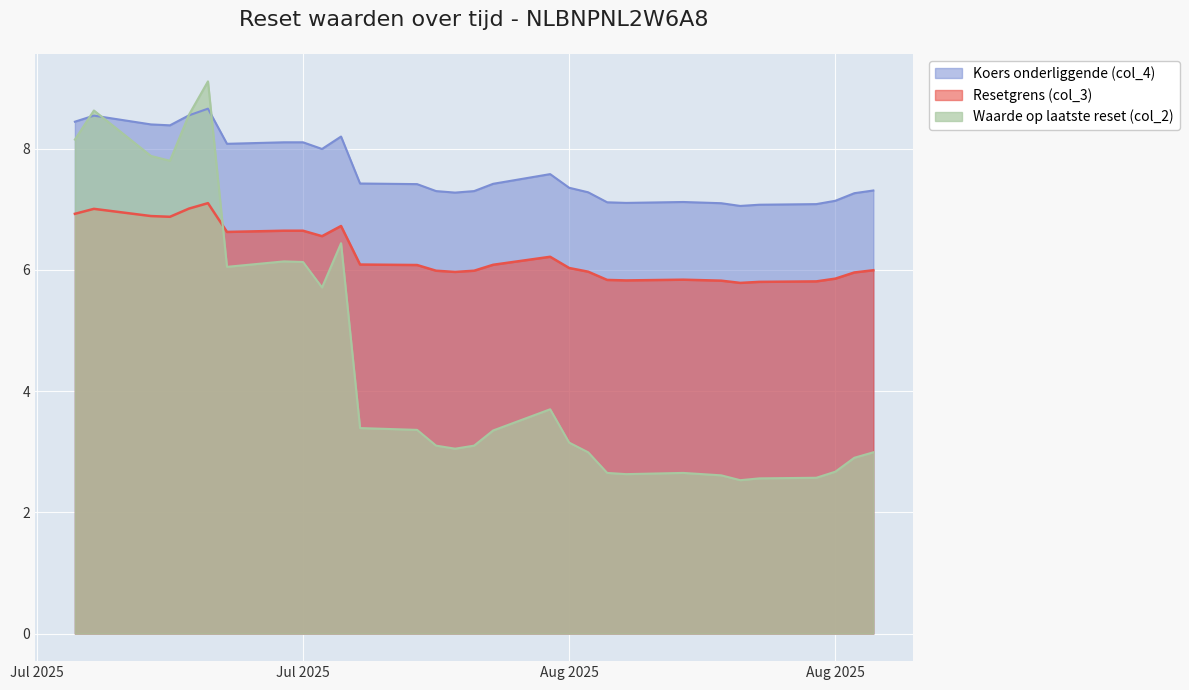

What are all the series names shown in the legend?

Koers onderliggende (col_4), Resetgrens (col_3), Waarde op laatste reset (col_2)